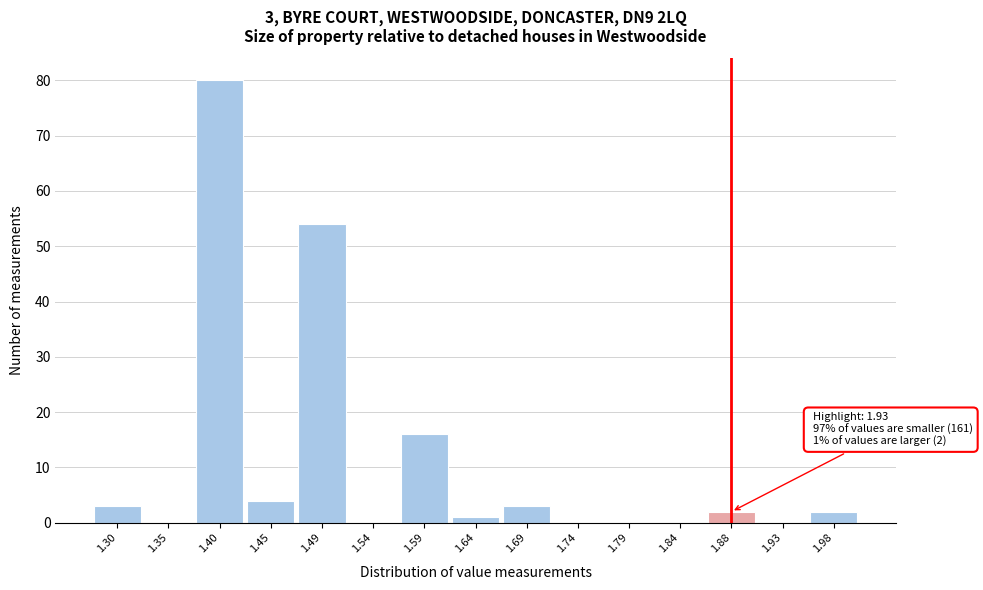

Reading left to right, what are all the values shown in this chart?

1.30=3	1.35=0	1.40=80	1.45=4	1.49=54	1.54=0	1.59=16	1.64=1	1.69=3	1.74=0	1.79=0	1.84=0	1.88=2	1.93=0	1.98=2